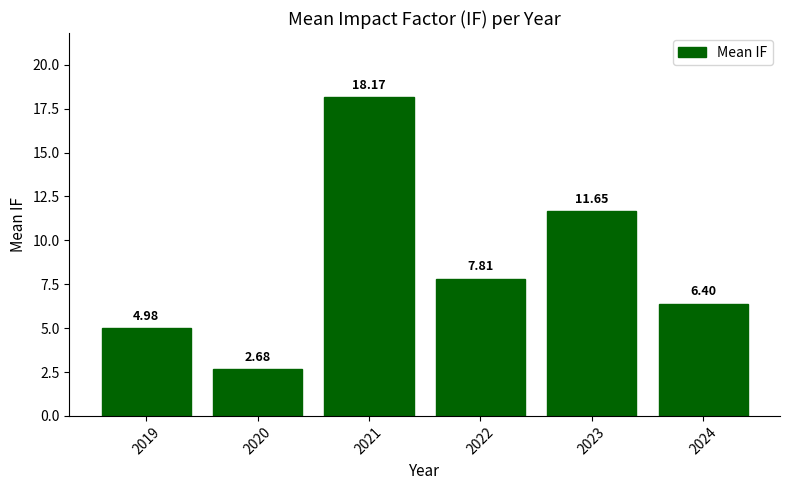

How many data points are less than 7?

3